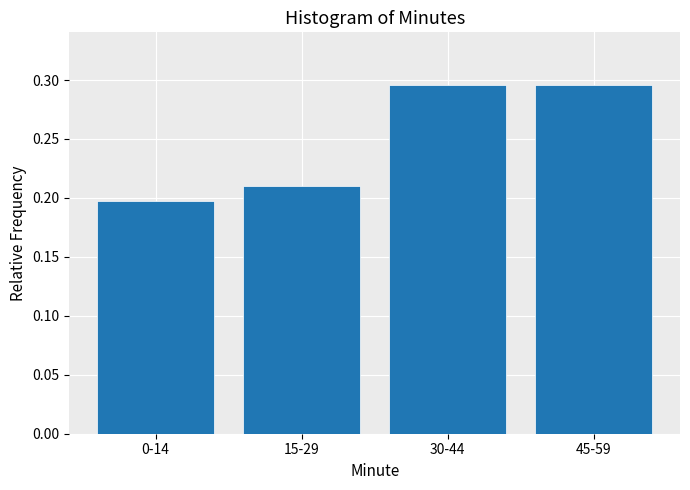

Between 45-59 and 15-29, which is larger?

45-59